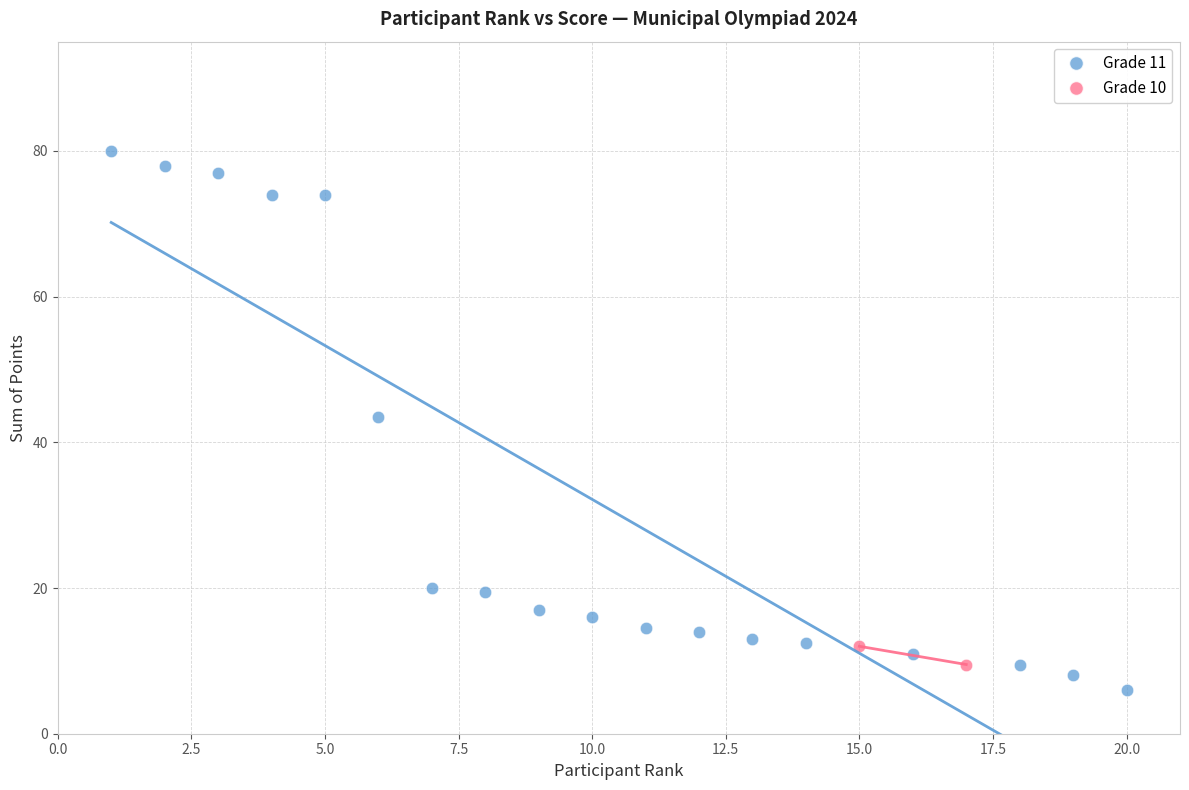

What are all the series names shown in the legend?

Grade 11, Grade 10